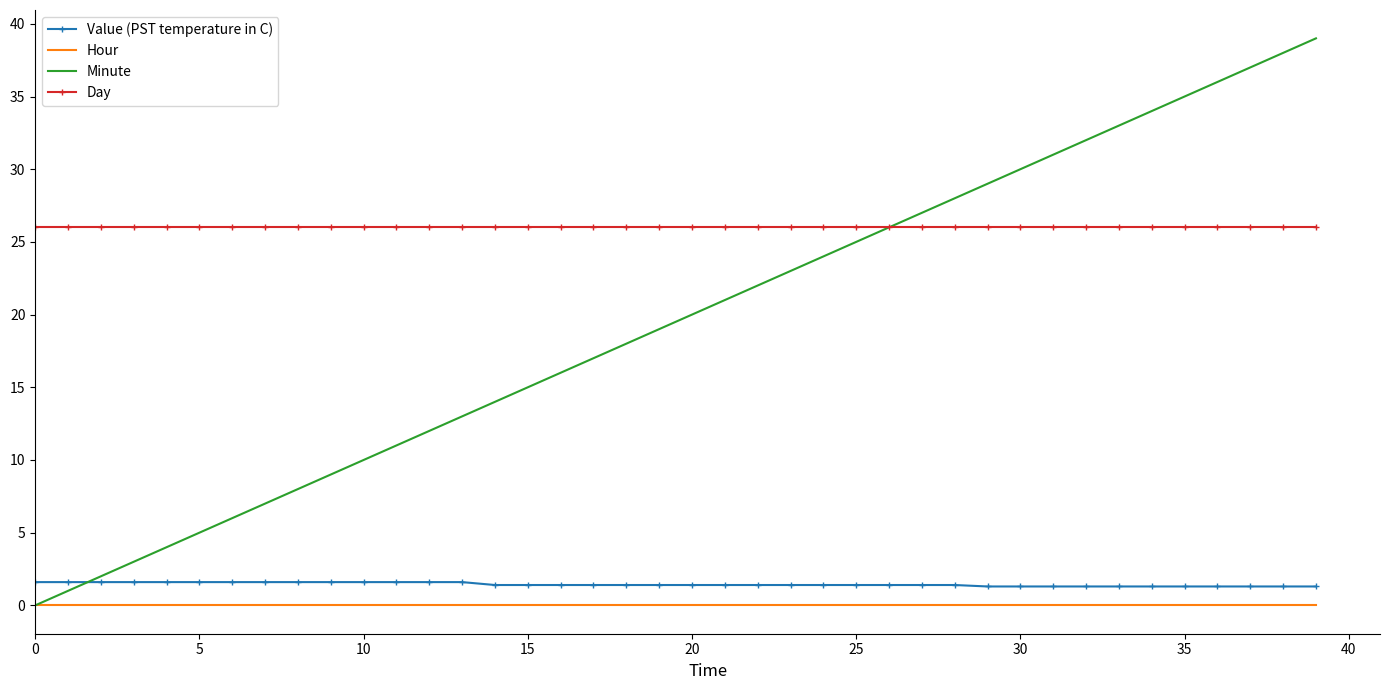

Which series has the widest spread of values?

Minute